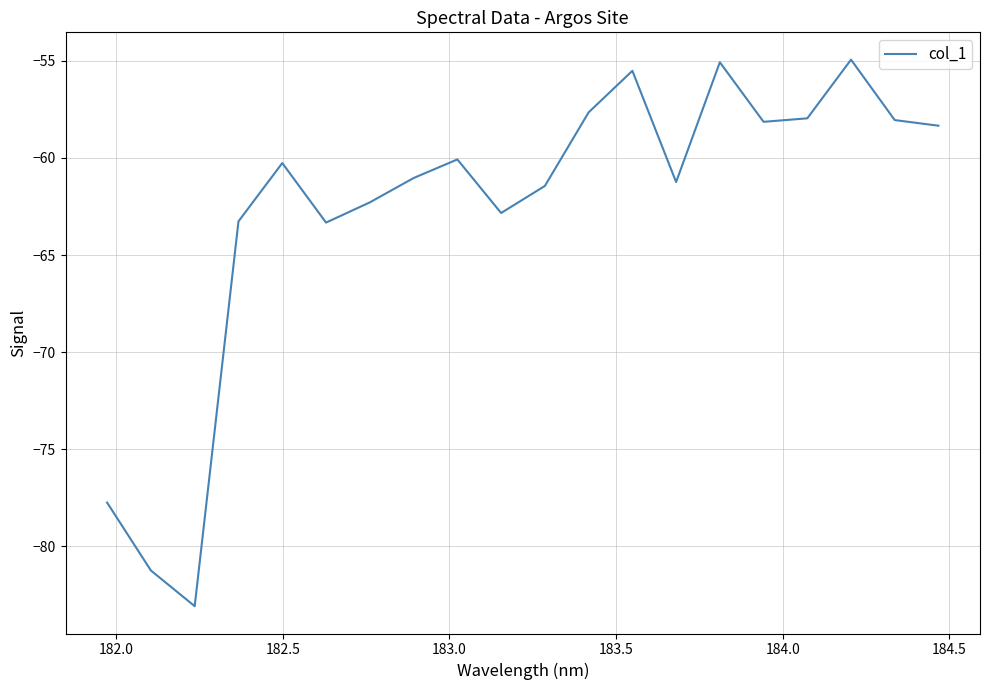

What is the smallest value displayed?

-83.1